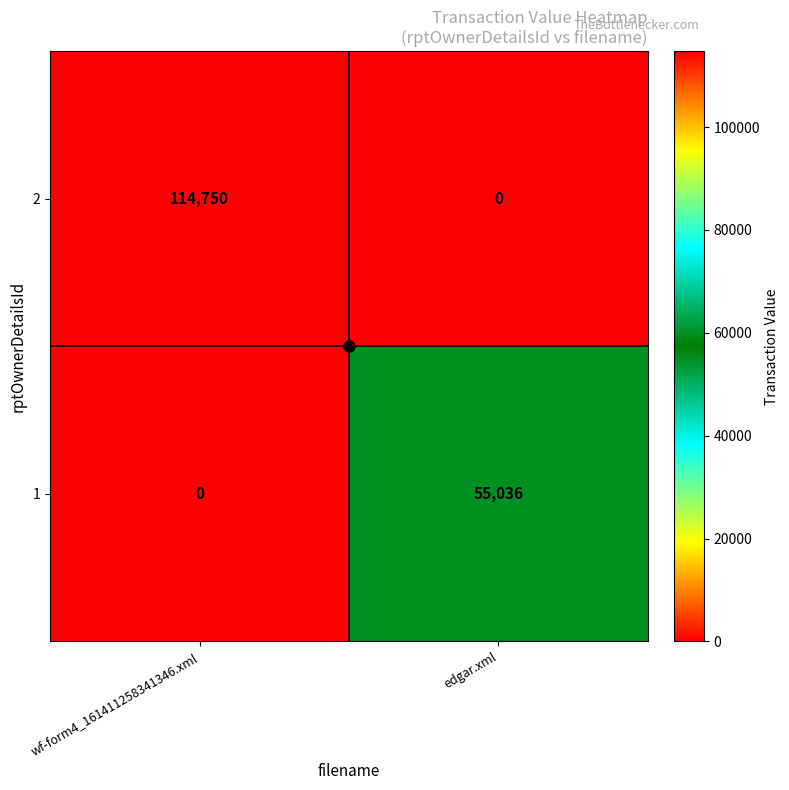

What is the average value of the 1 series?

27518